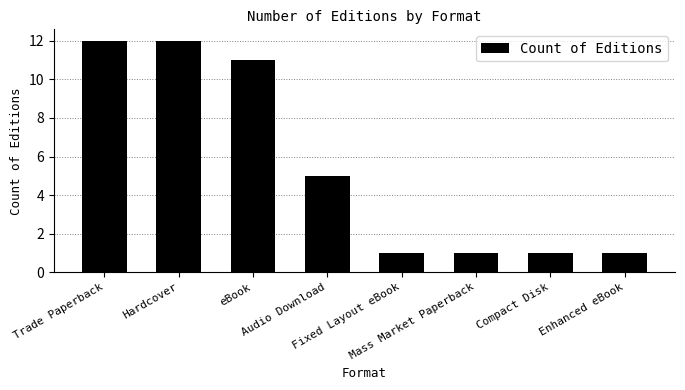

The chart shows a value of 1 at Enhanced eBook. True or false?

True